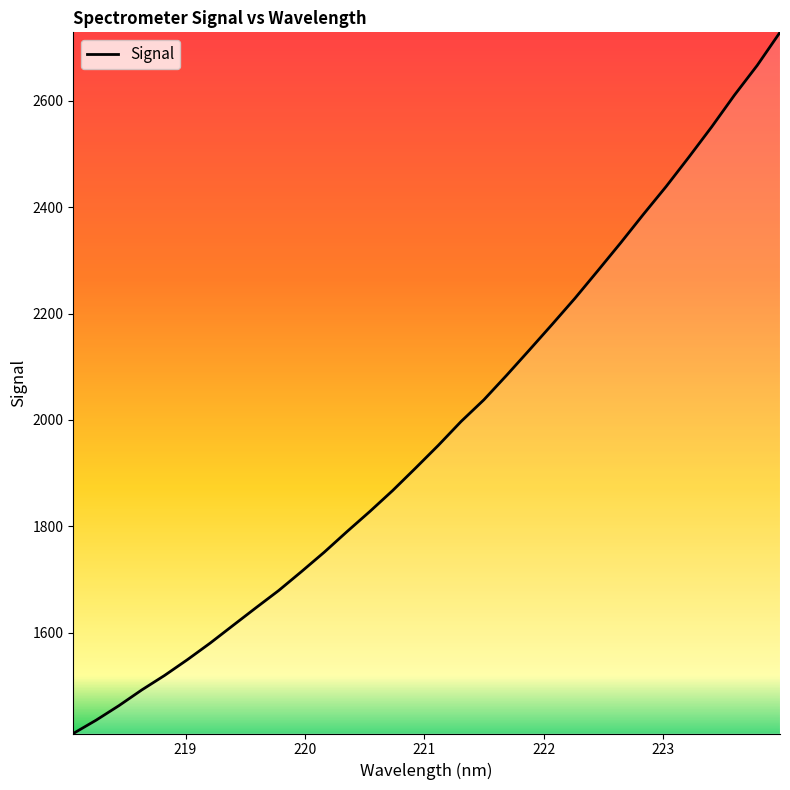

What is the greatest value displayed?

2728.6